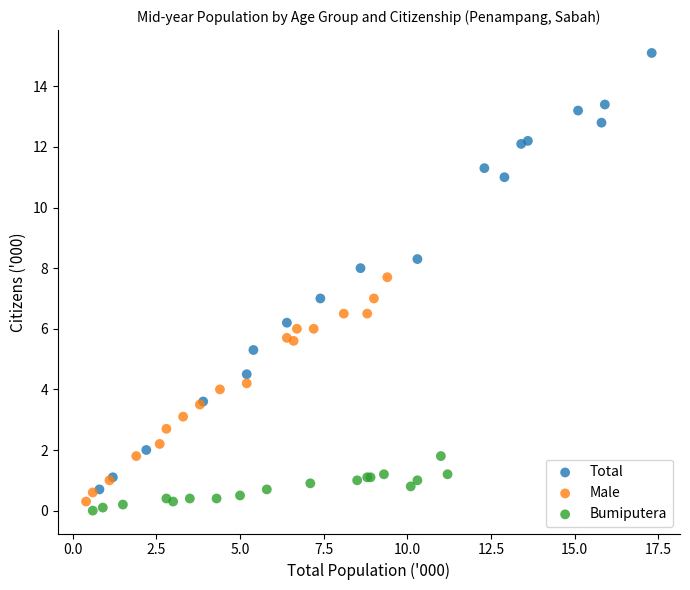

Which series contains the highest Y value?

Total